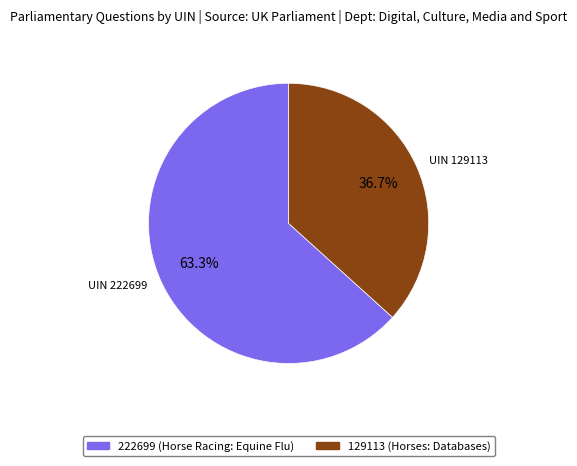

Combined, do 129113 (Horses: Databases) and 222699 (Horse Racing: Equine Flu) account for over 50%?

Yes